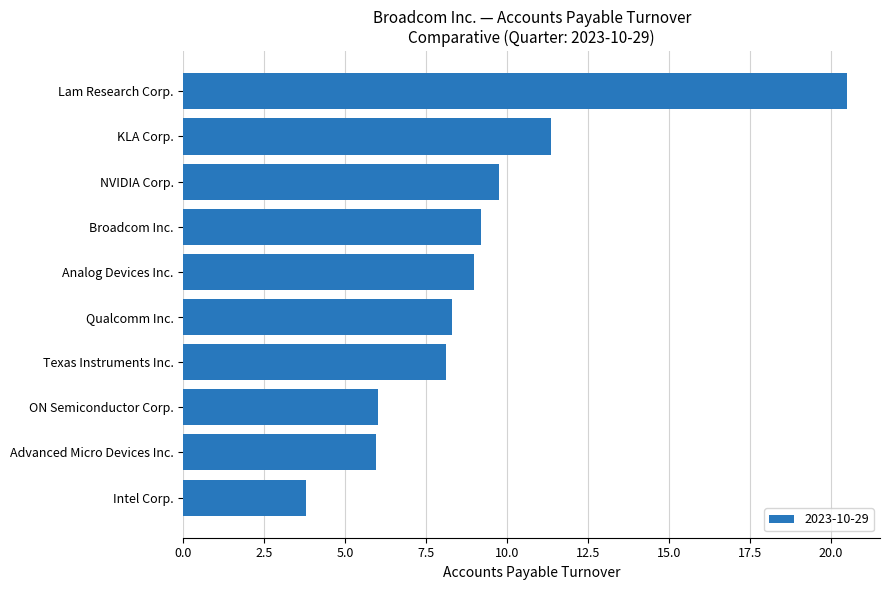

Reading bottom to top, extract all data points from this chart.

3.8	6.0	6.0	8.1	8.3	9.0	9.2	9.7	11.4	20.5